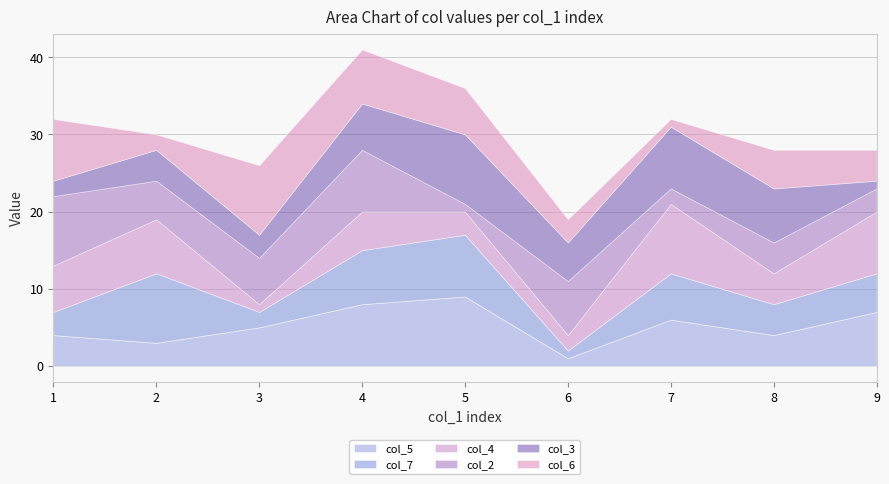

The value of col_4 at 8 is 4. True or false?

True